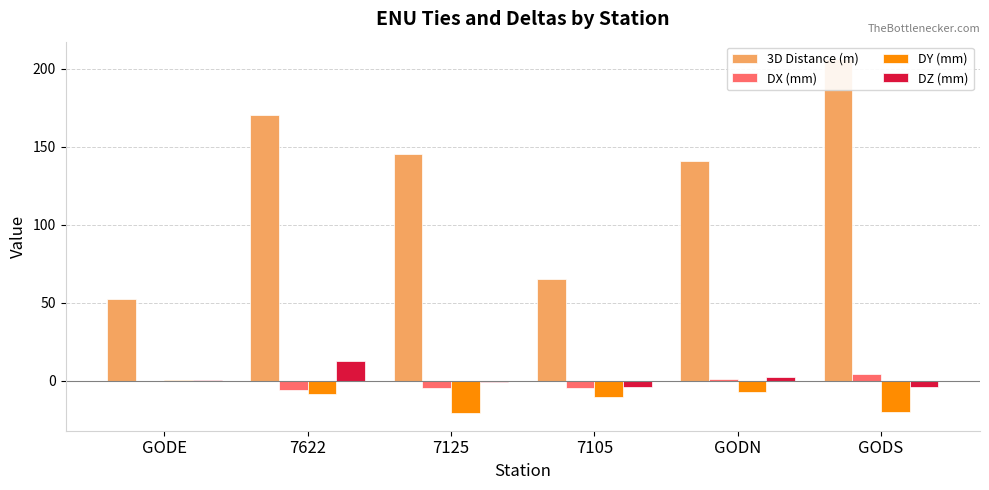

What is the label of the 1st bar from the left?

GODE